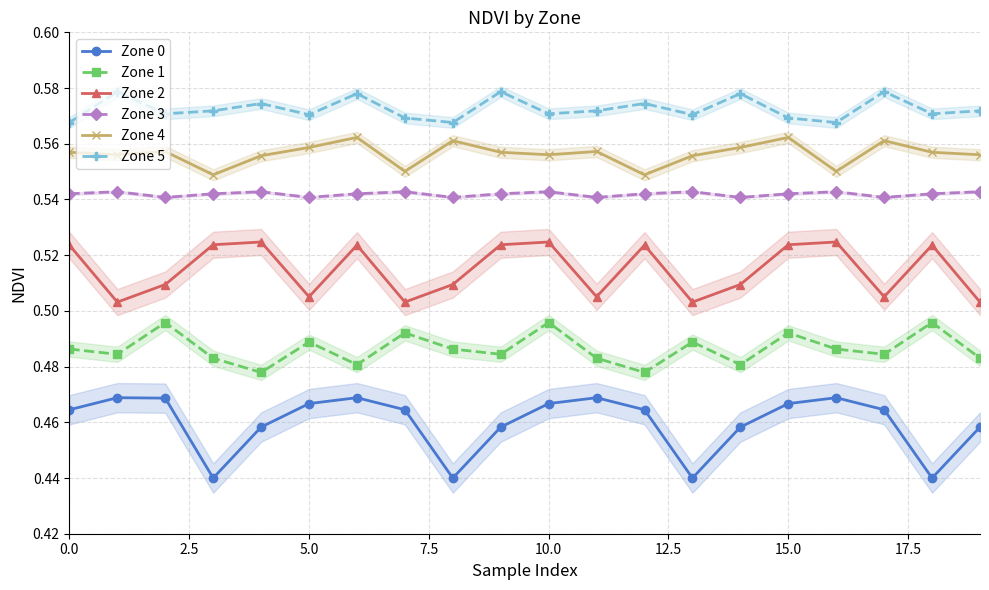

What is the sum of all Zone 0 values?

9.2